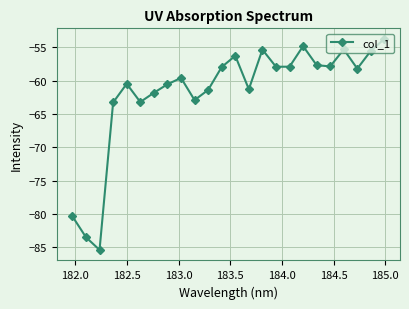

What is the minimum value shown in the chart?

-85.4